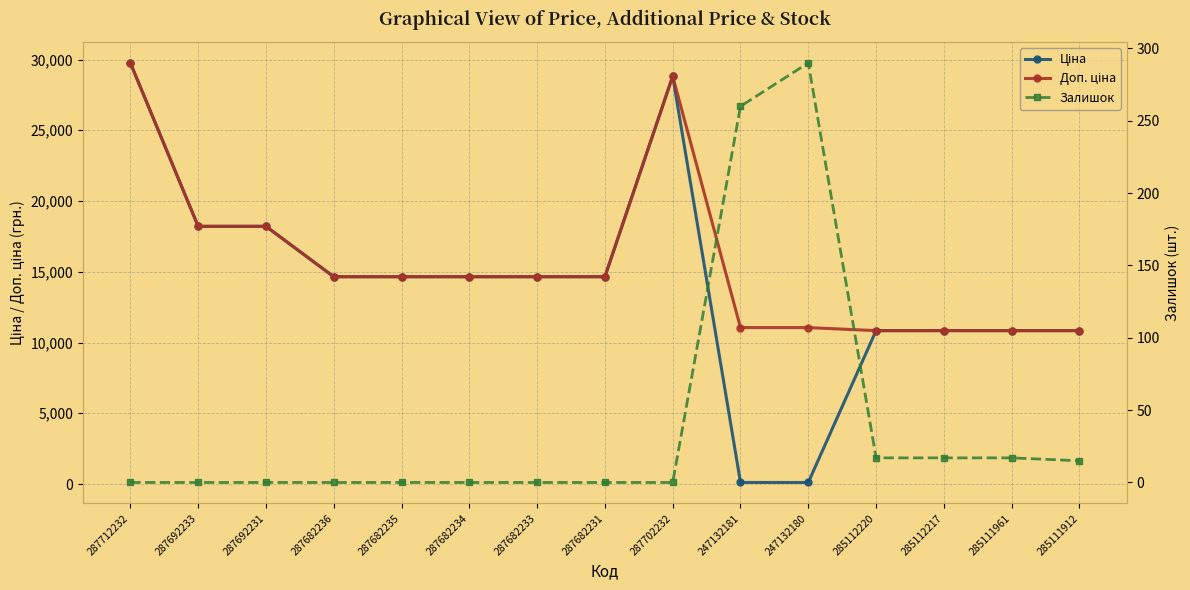

Does the chart have visible grid lines?

Yes